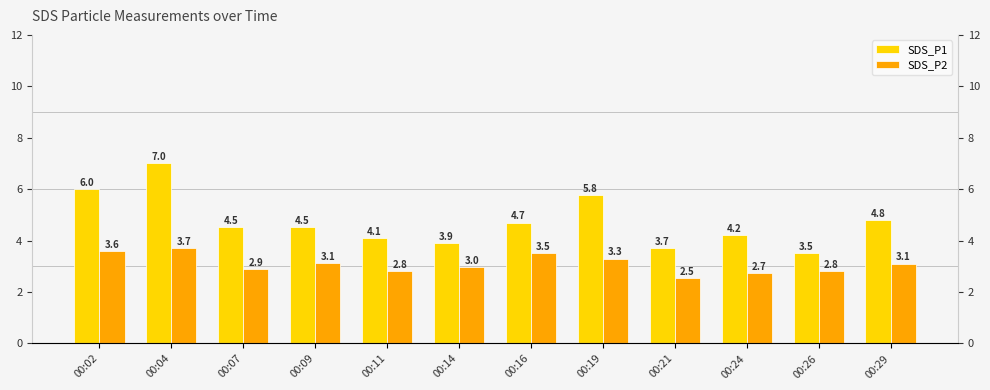

True or false: SDS_P2 has a value of 3.6 at 00:21.

False